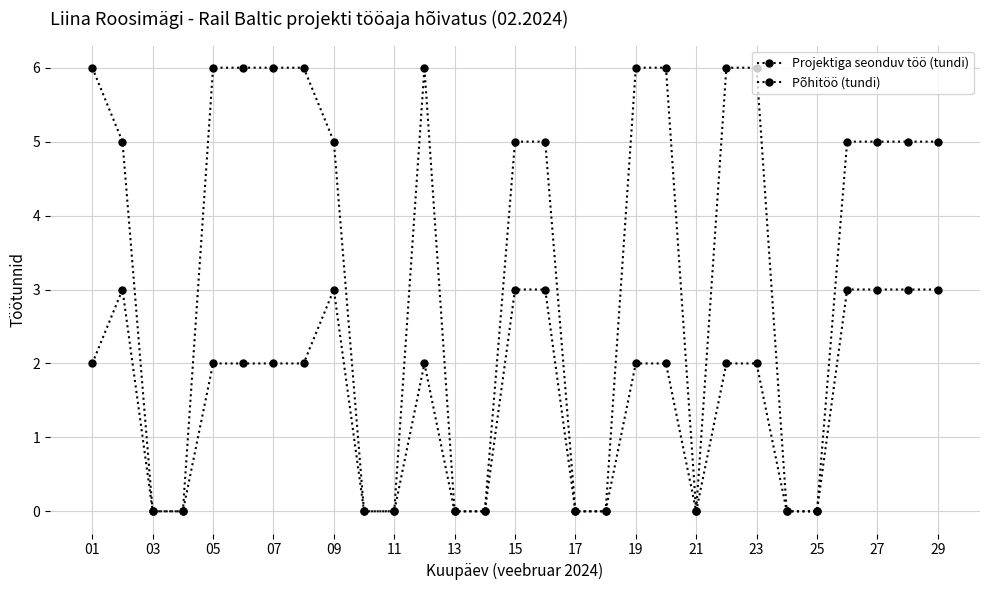

In Projektiga seonduv töö (tundi), how many points are lower than both neighbors (excluding endpoints)?

1